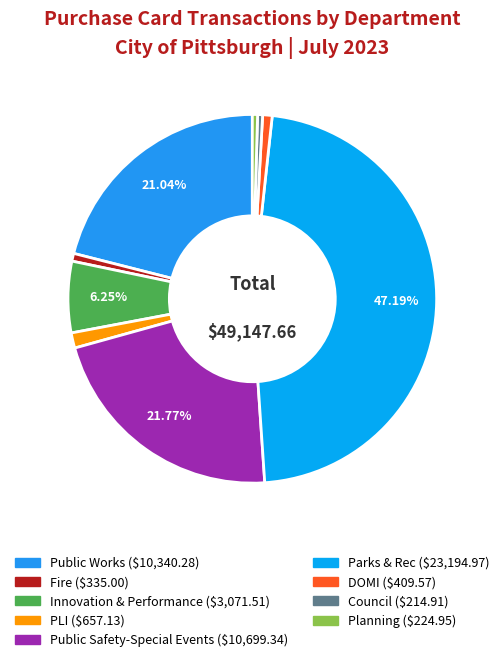

What is the smallest slice in the pie chart?

Council